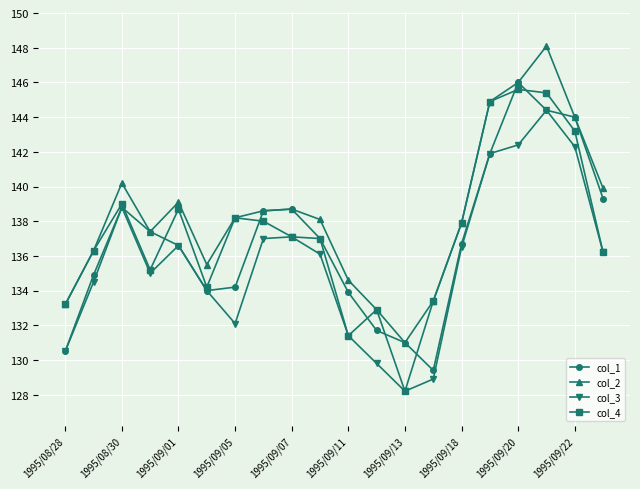

Count the number of data series in this chart.

4